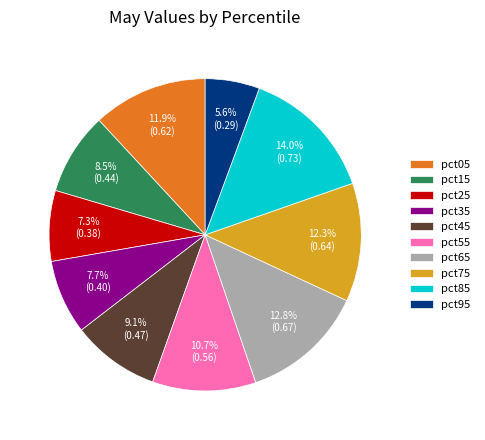

To the nearest percent, what percentage of the pie is pct25?

7%